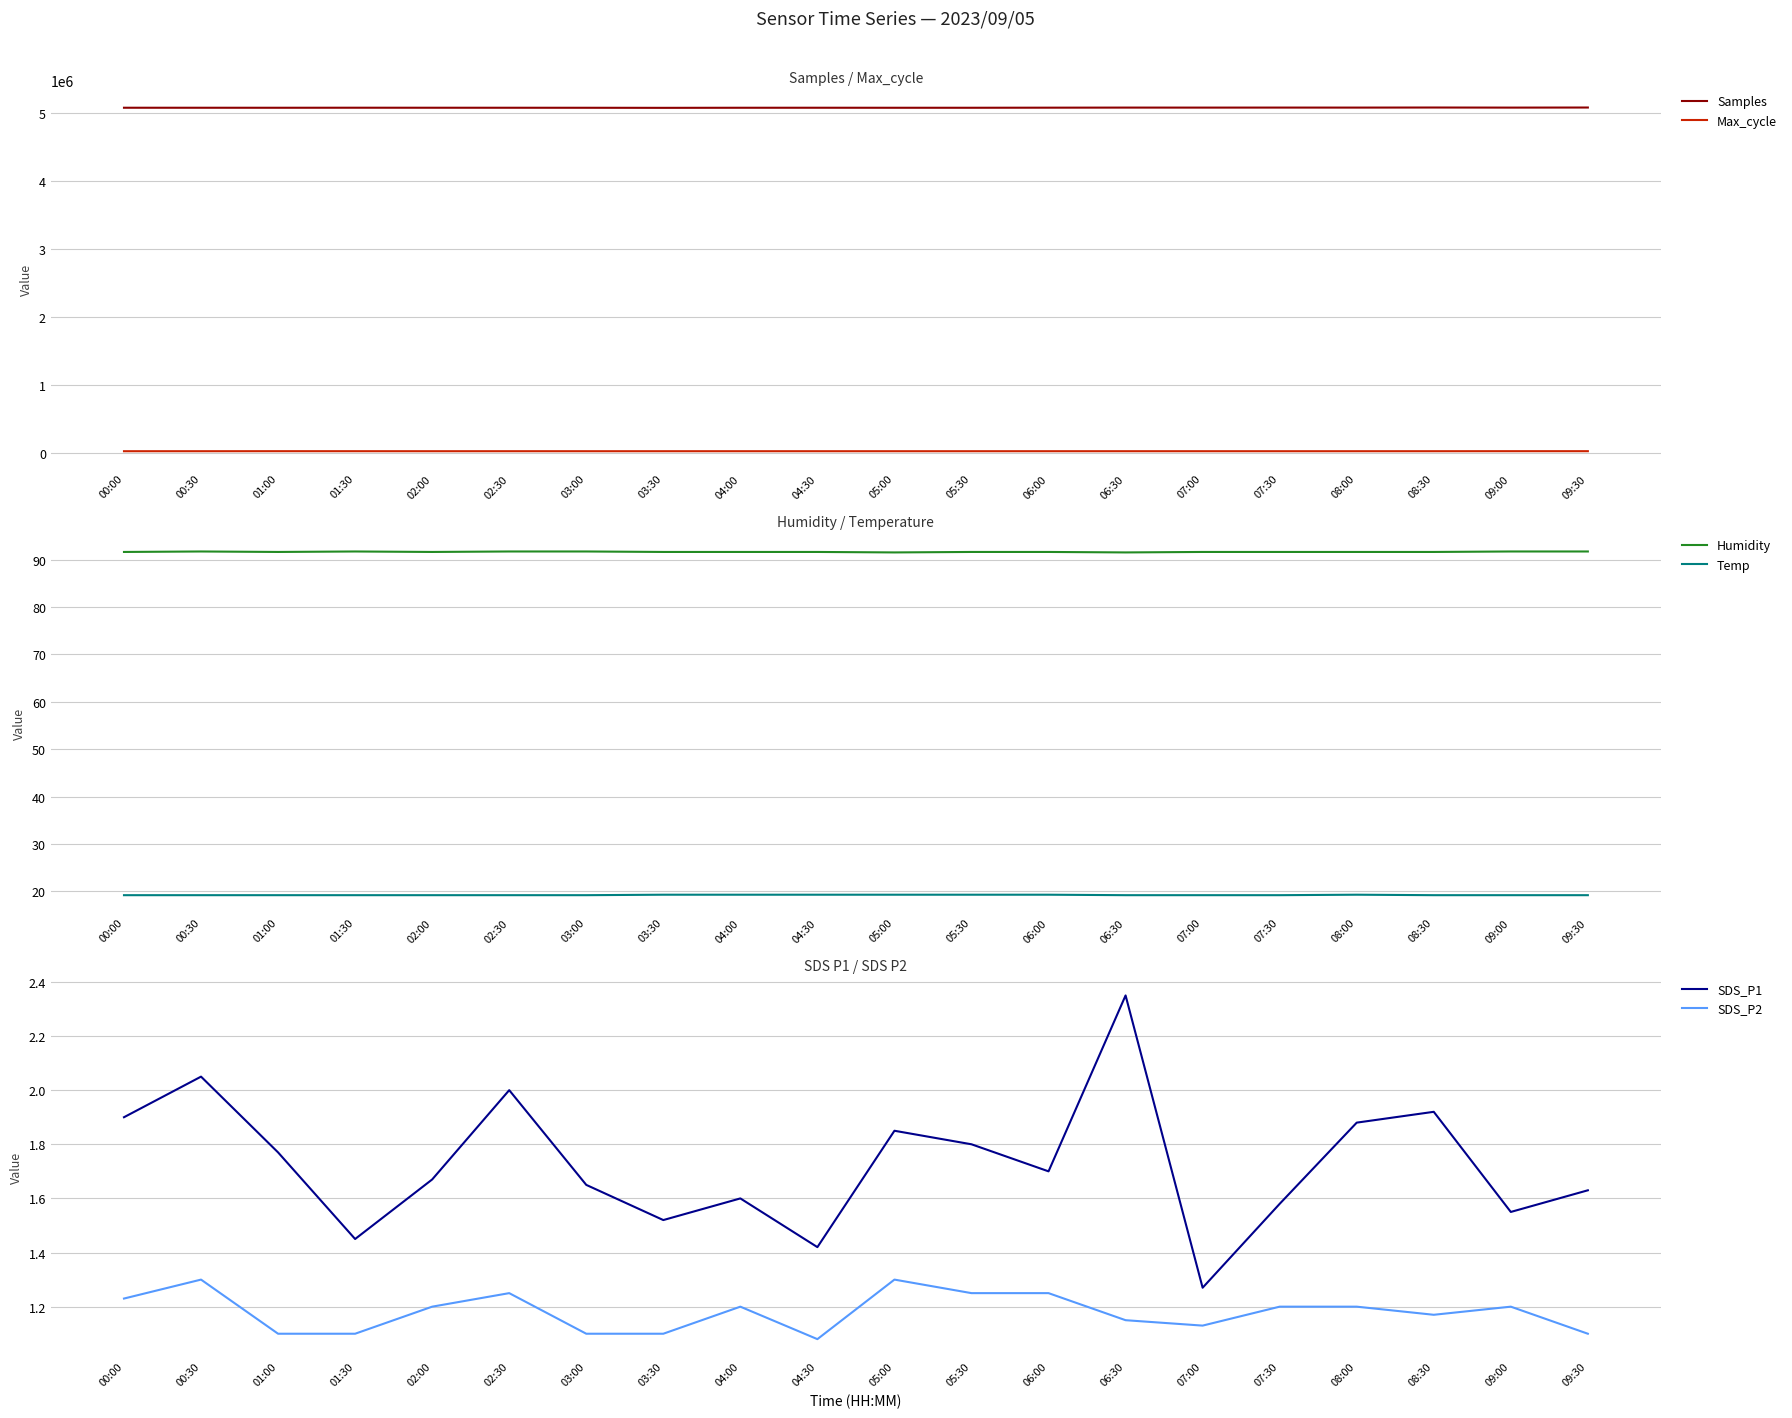

What is the approximate value of SDS_P2 at 01:30?

1.1